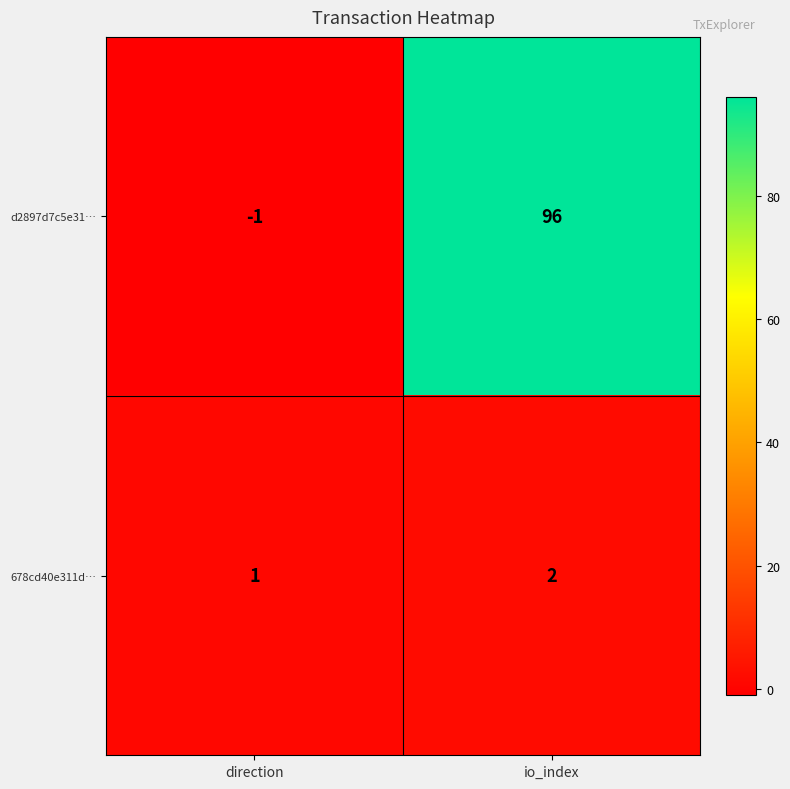

At which category does the chart reach its minimum across all series?

direction